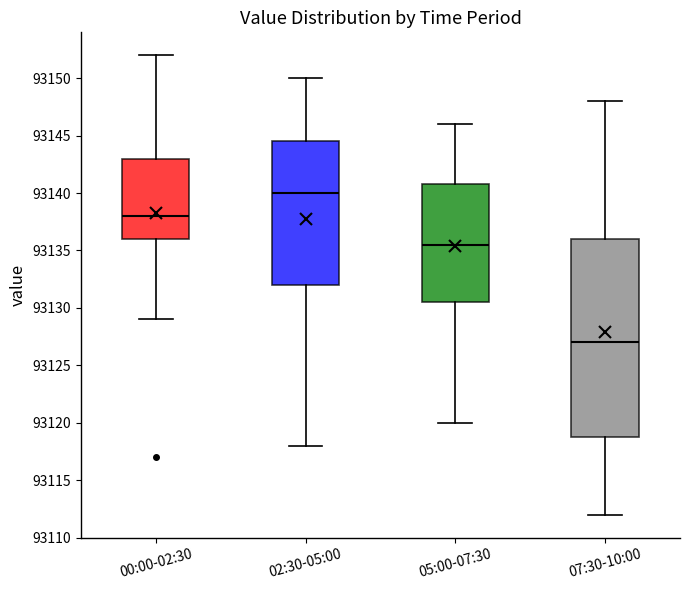

Which box has the lowest median line?

07:30-10:00